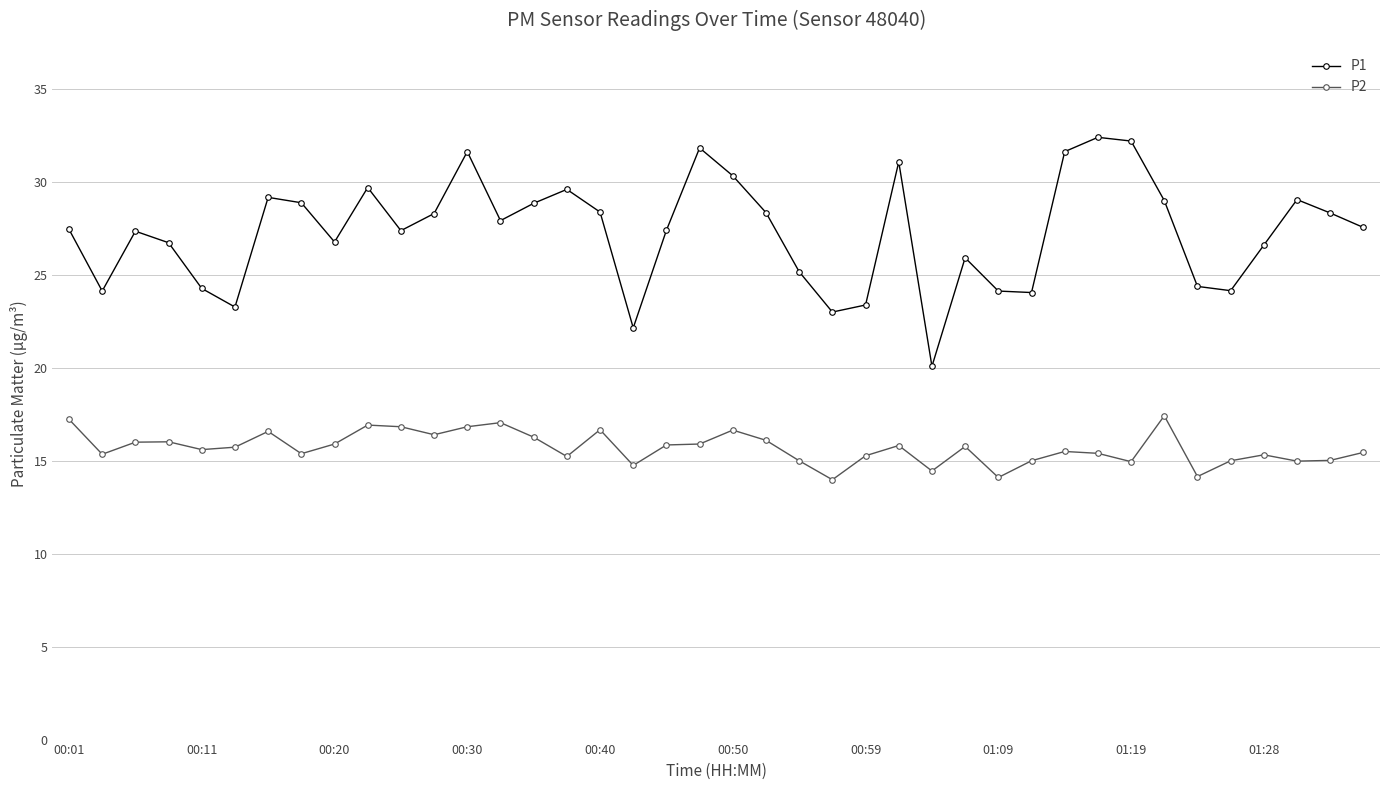

What is the maximum value shown in the chart?

32.4